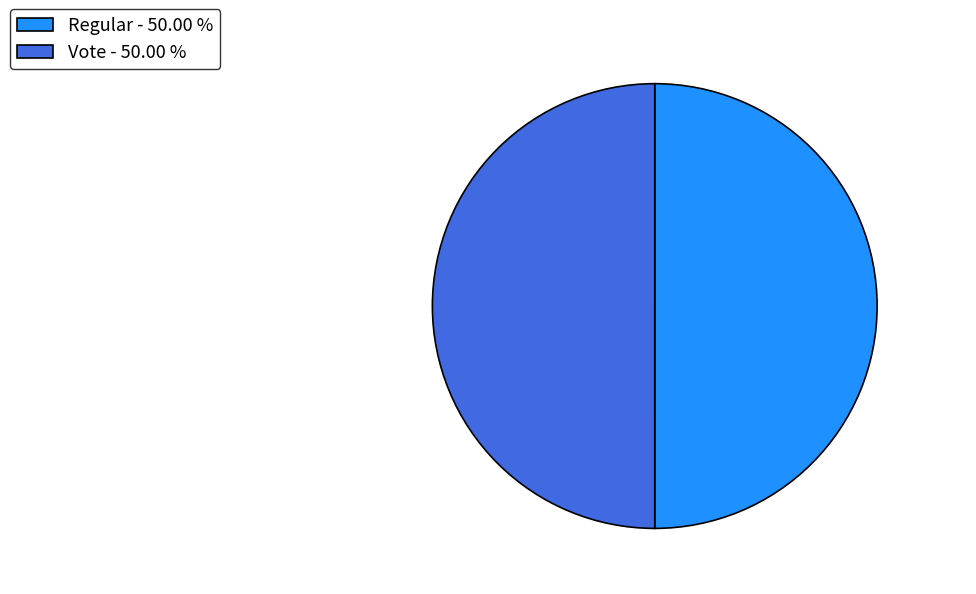

Is it true that Vote is 43% of the pie?

False